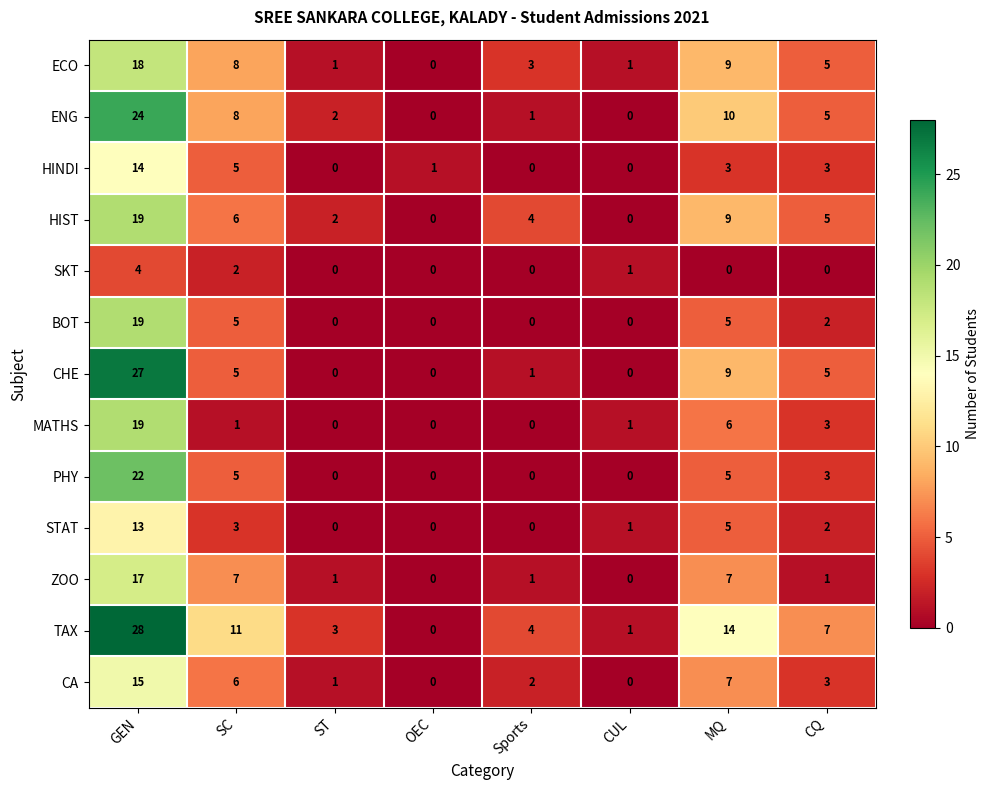

True or false: BOT has a value of 8 at ST.

False